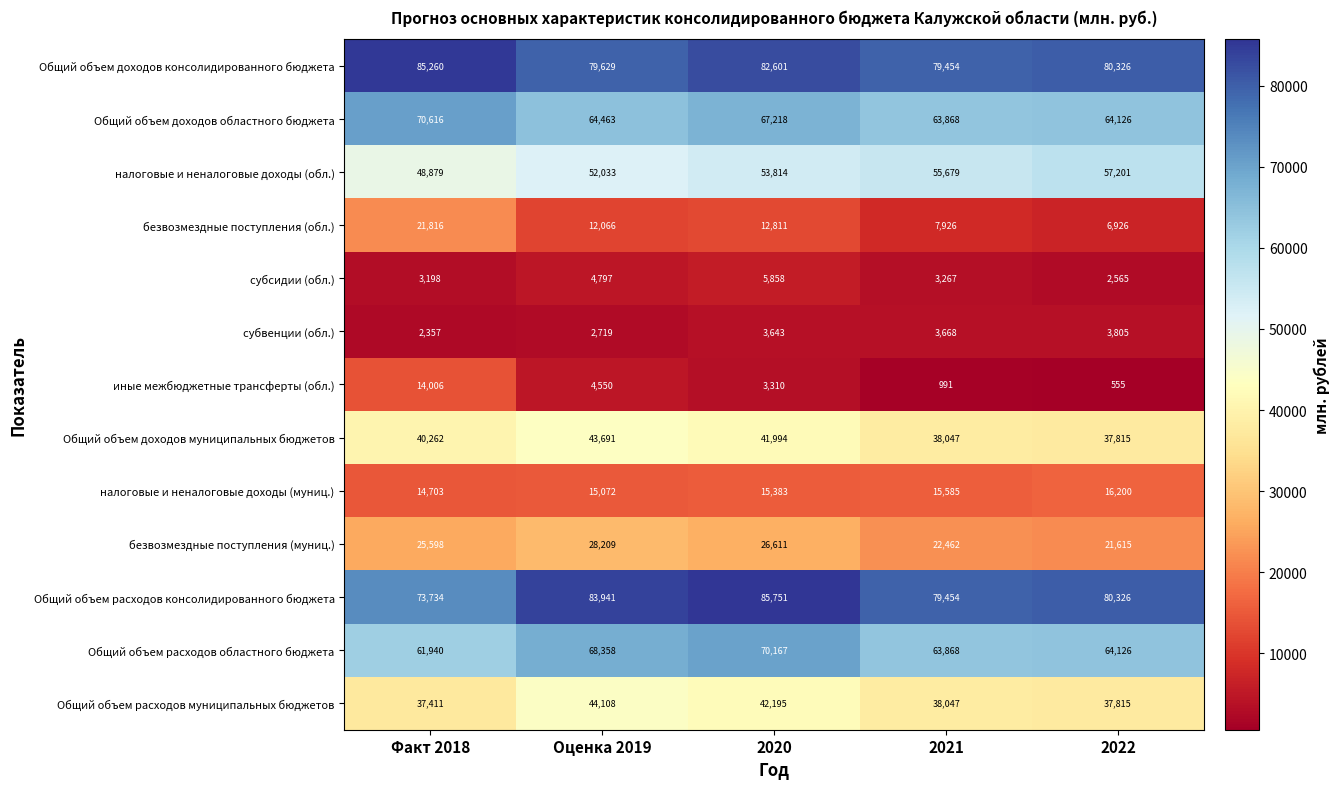

What value does the Общий объем расходов муниципальных бюджетов series have at 2020?

42195